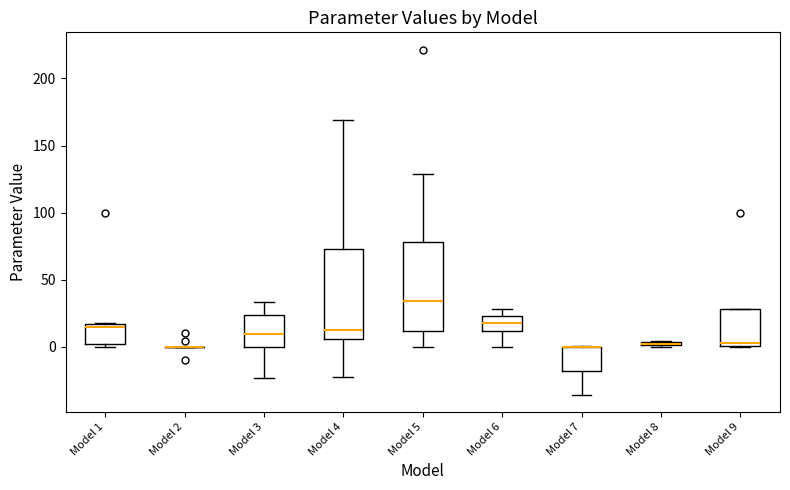

Where is the lower edge of the box for Model 9 on the y-axis? The values are not printed on the chart, so give them approximately, as read against the axis.

0